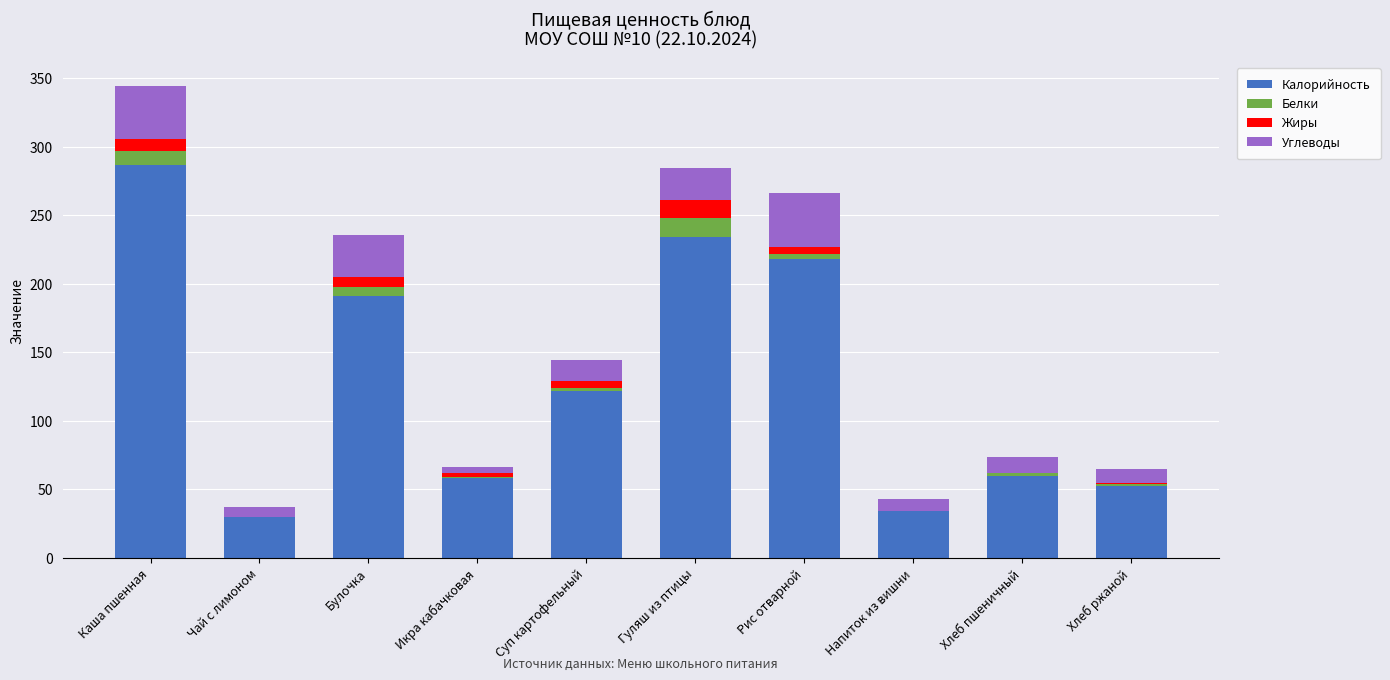

At which category is the sum across all series the highest?

Каша пшенная